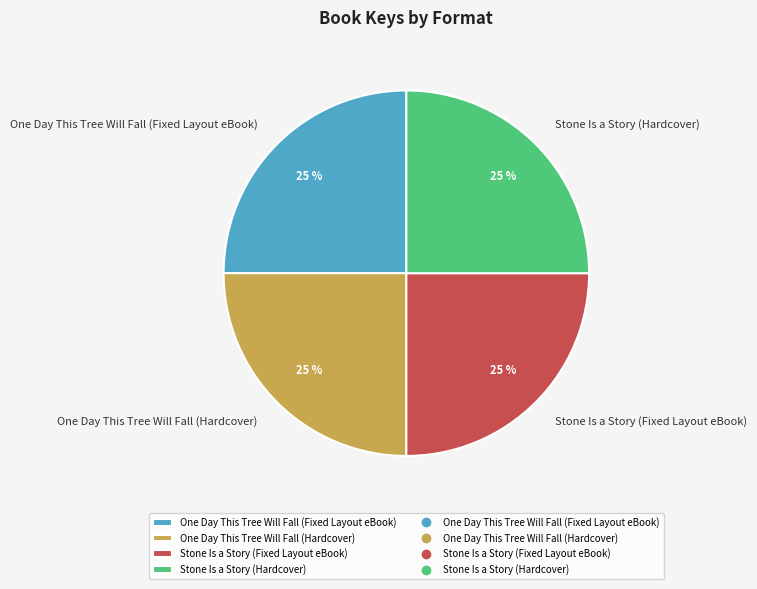

Count the number of slices in the pie.

4